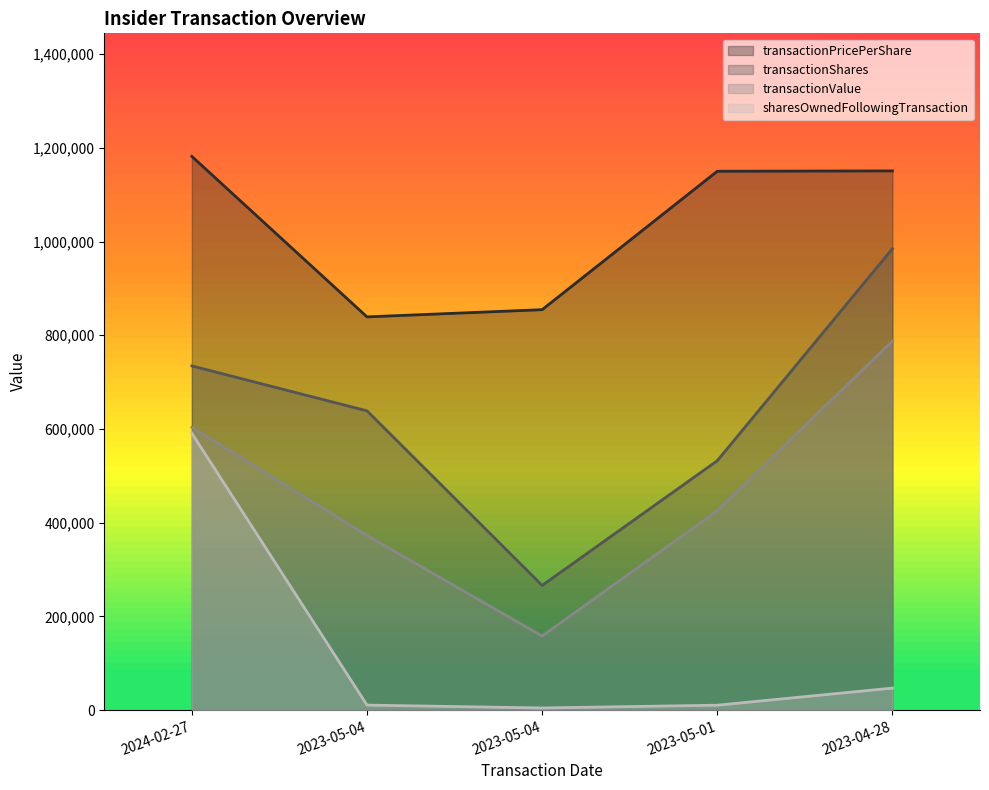

How many lines are shown in the chart?

4